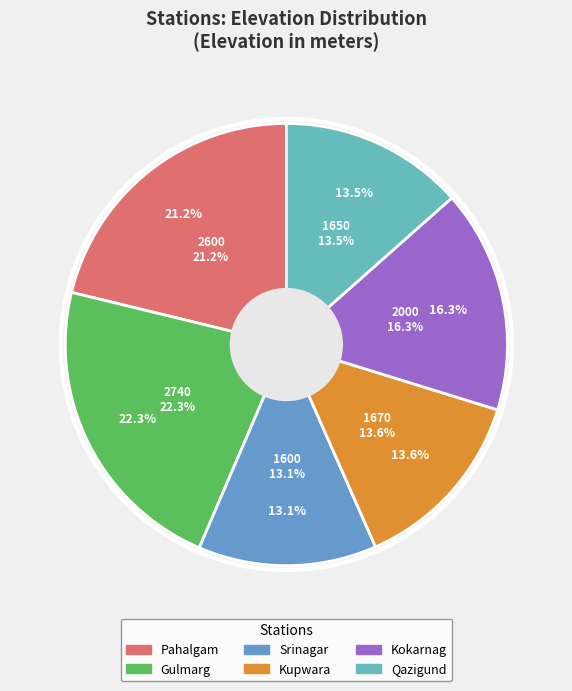

True or false: Kupwara accounts for 4% of the total.

False